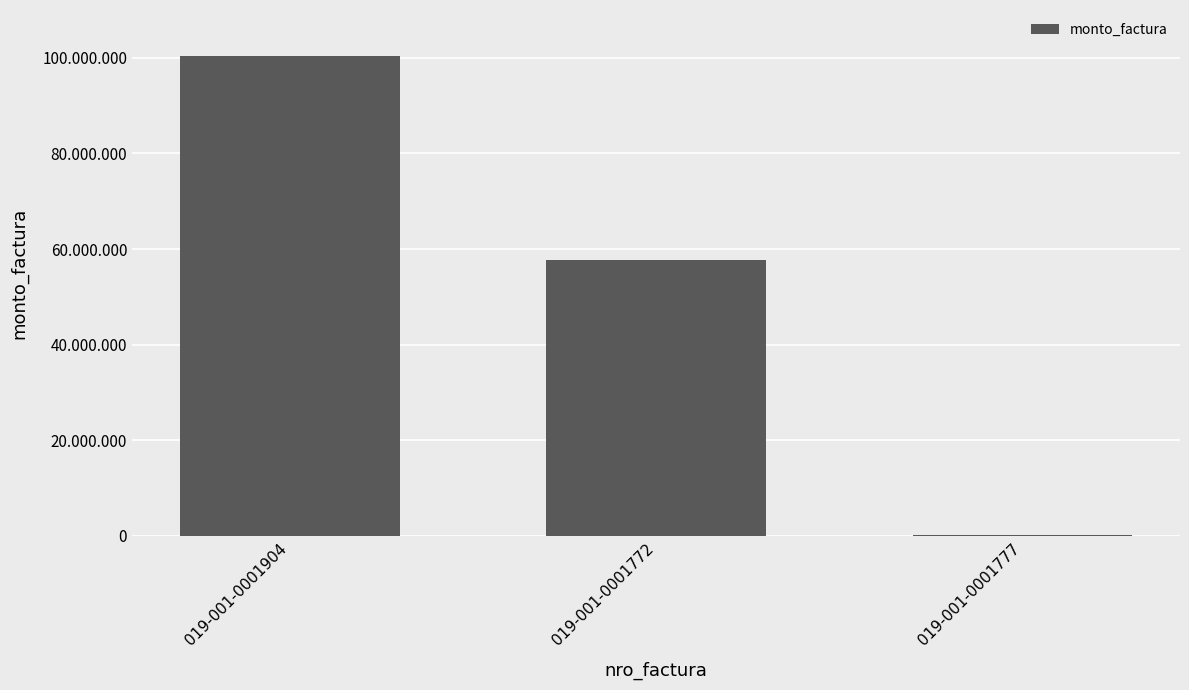

Read the value at 019-001-0001904.

100380635